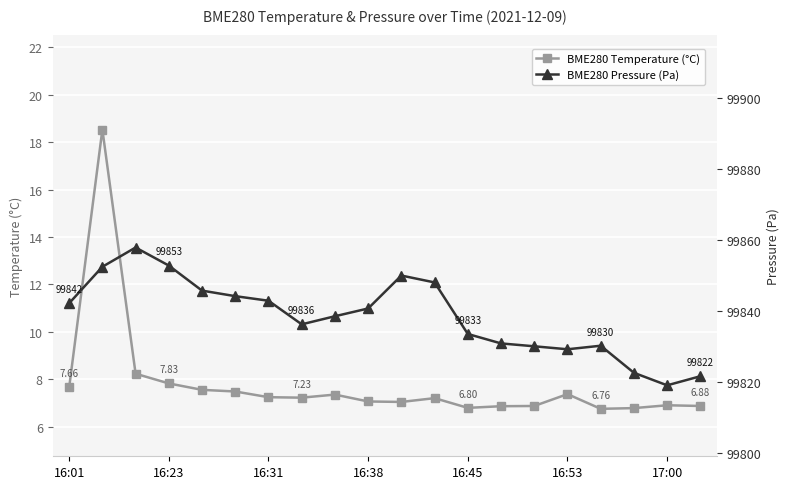

Which series has the largest total across all categories?

BME280 Pressure (Pa)